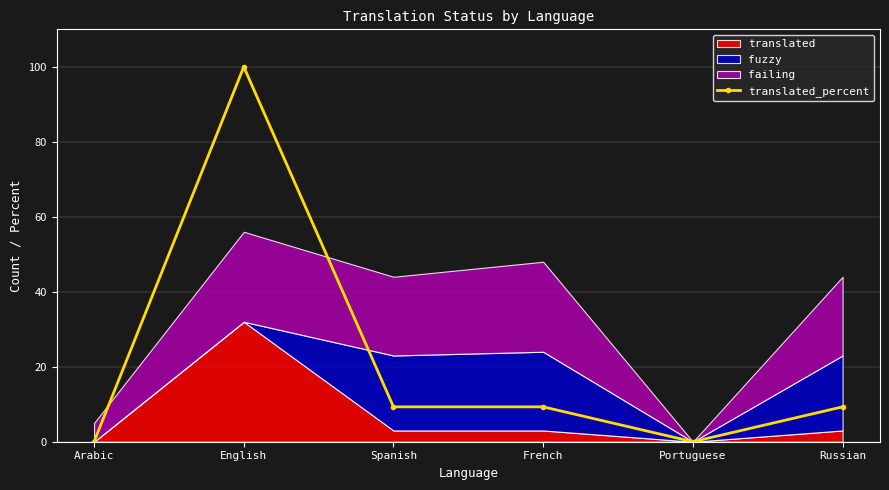

True or false: translated_percent has a value of 134.5 at English.

False